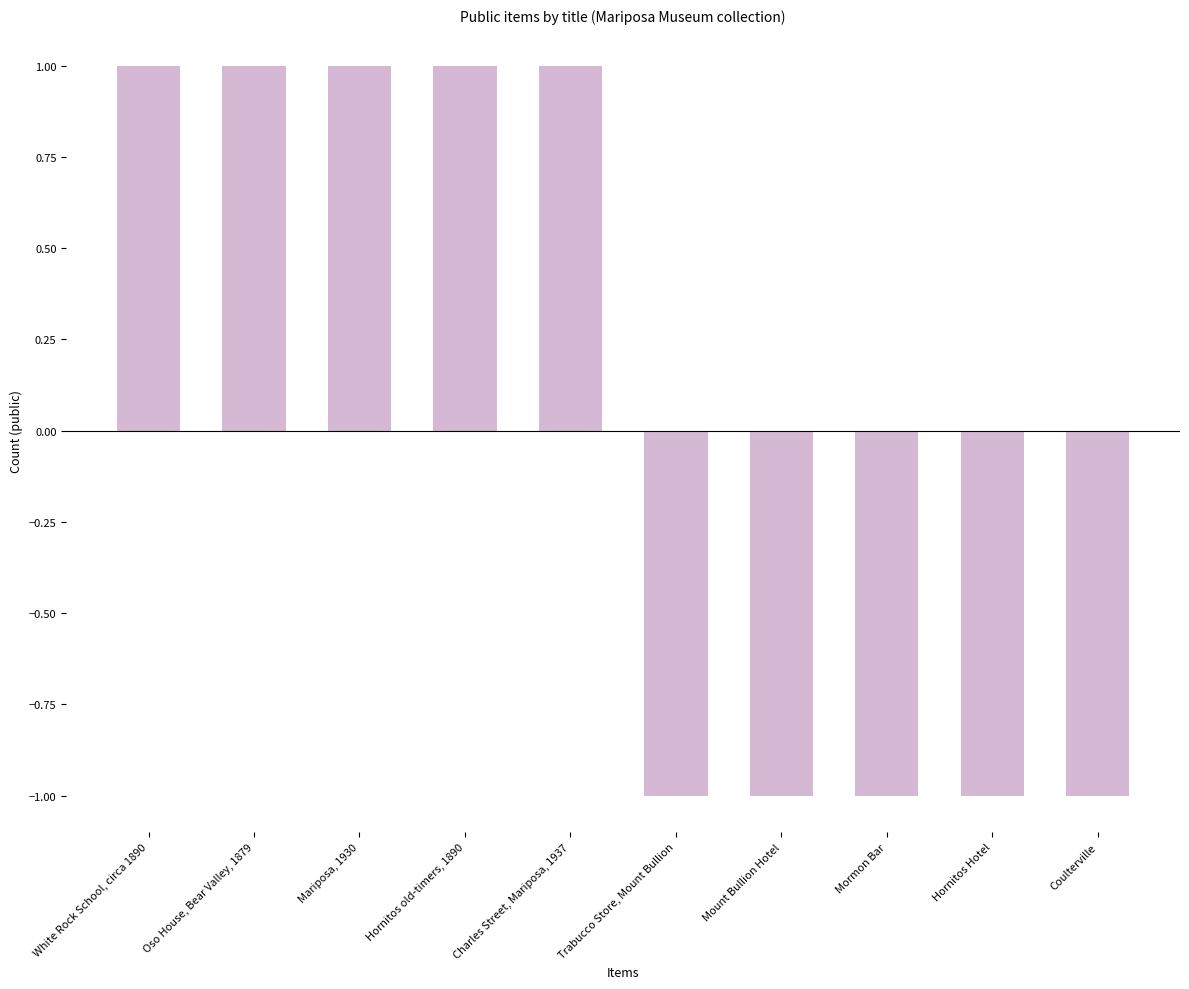

What is the difference between the values at Mormon Bar and Hornitos old-timers, 1890?

2